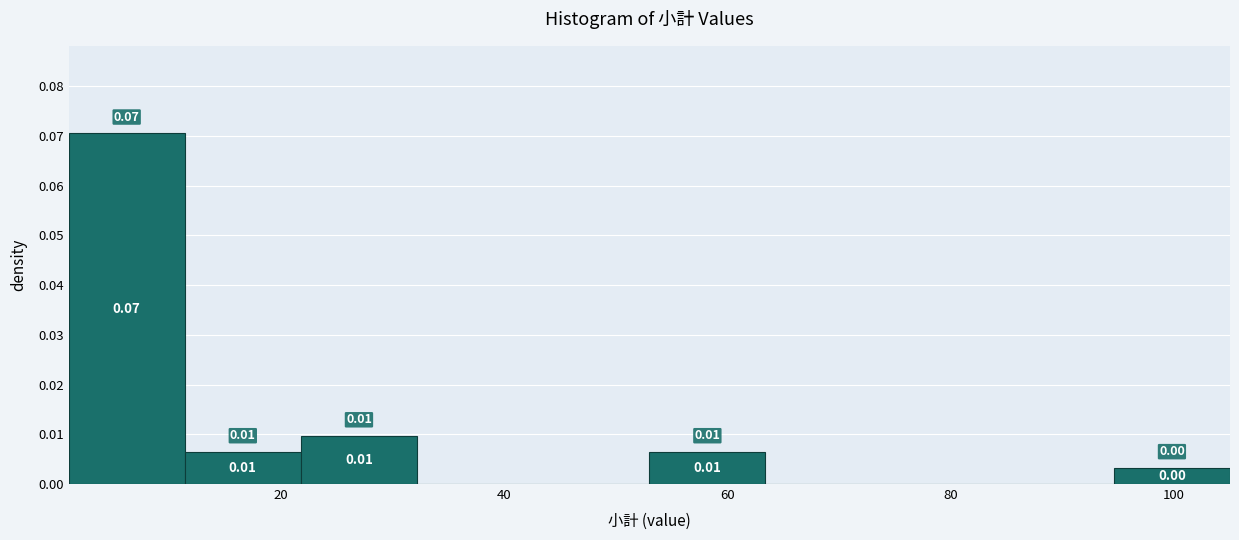

Over which range of the x-axis is the bar tallest?

1.0 to 11.4